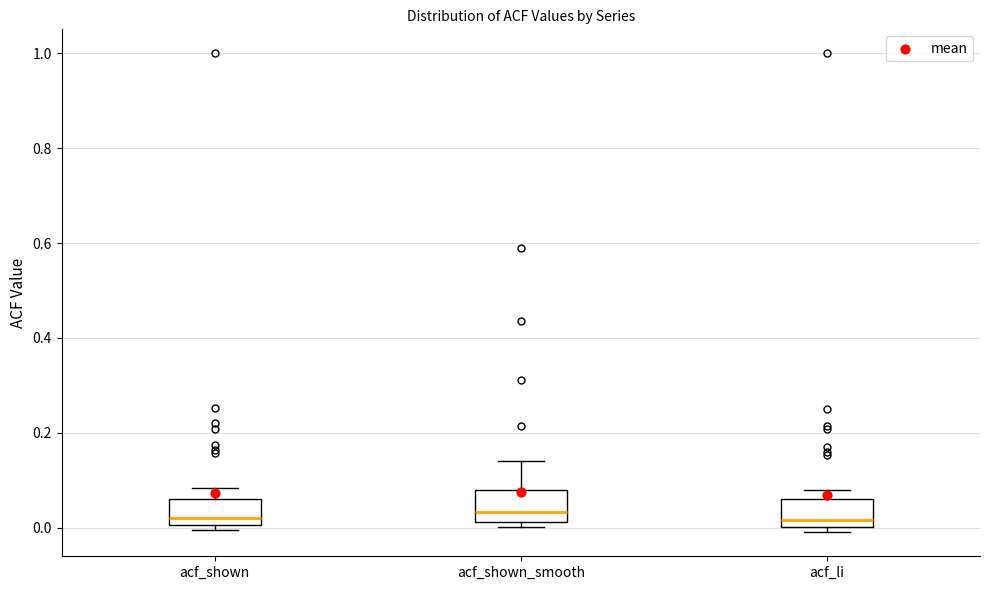

Where is the lower edge of the box for acf_shown_smooth on the y-axis? The values are not printed on the chart, so give them approximately, as read against the axis.

0.02